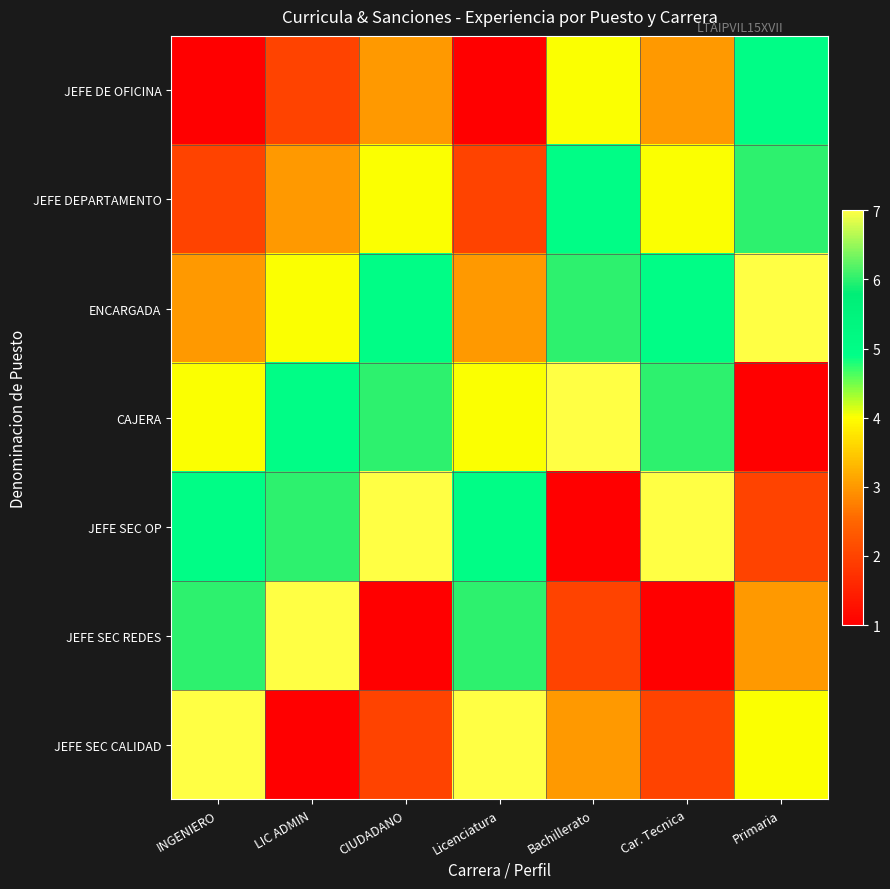

At INGENIERO, list the series in order from largest to smallest.

JEFE SEC CALIDAD, JEFE SEC REDES, JEFE SEC OP, CAJERA, ENCARGADA, JEFE DEPARTAMENTO, JEFE DE OFICINA